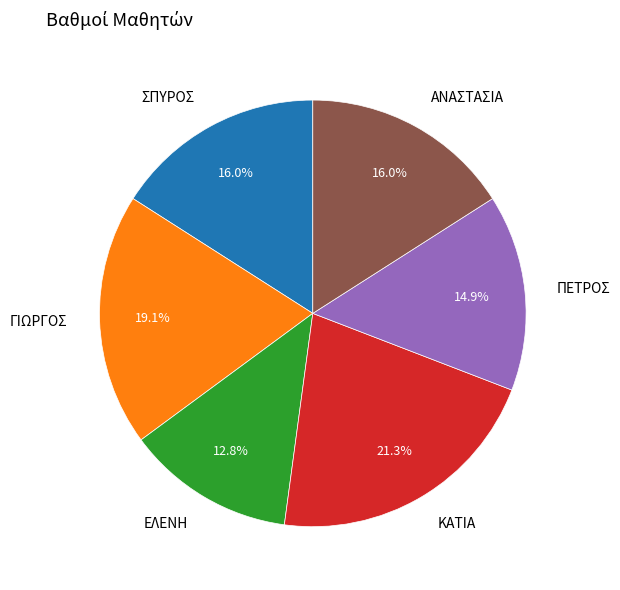

Which category has the smallest portion of the pie?

ΕΛΕΝΗ